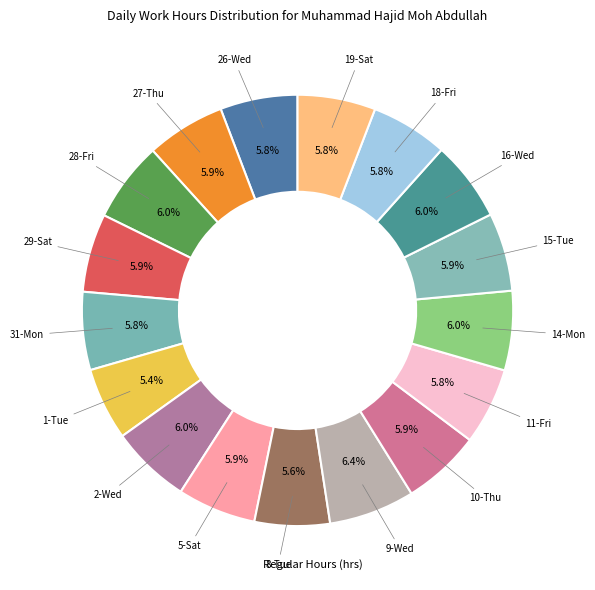

To the nearest percent, what is the difference between the largest and smallest slice percentages?

1%